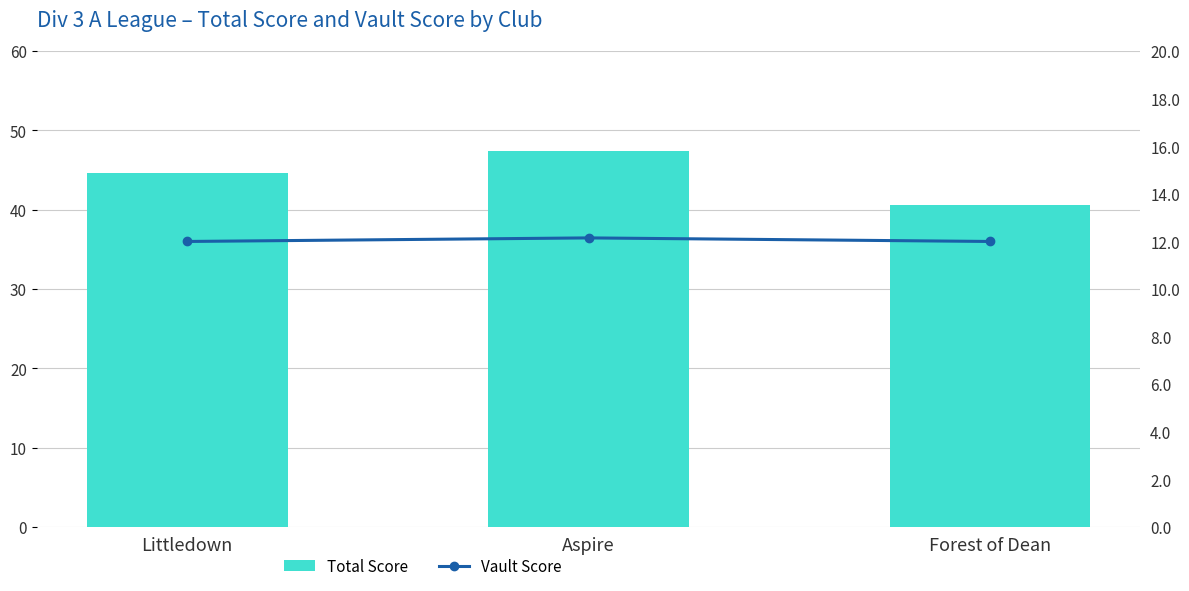

Which series has the largest total across all categories?

Total Score